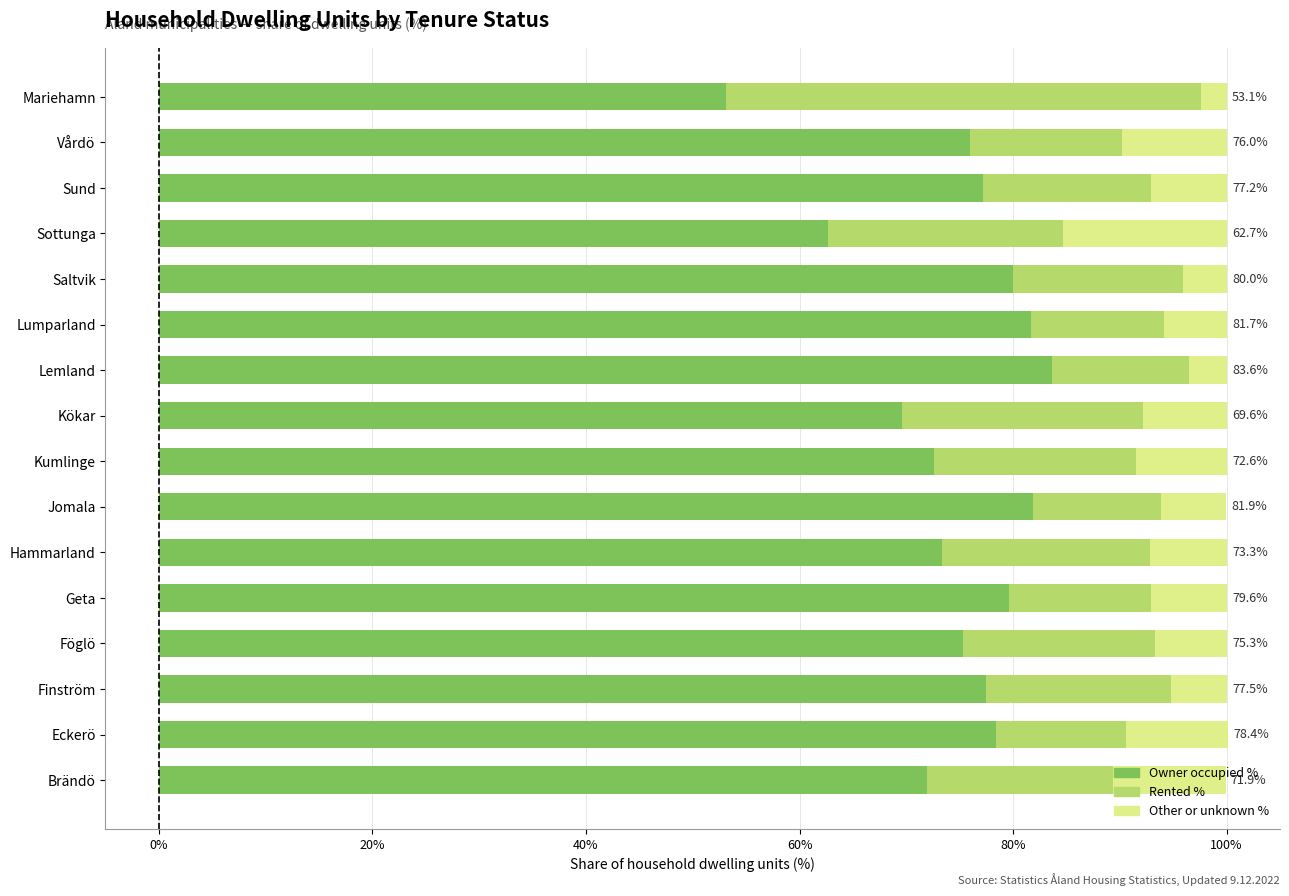

What is the total value across all series at Kumlinge?

100.0